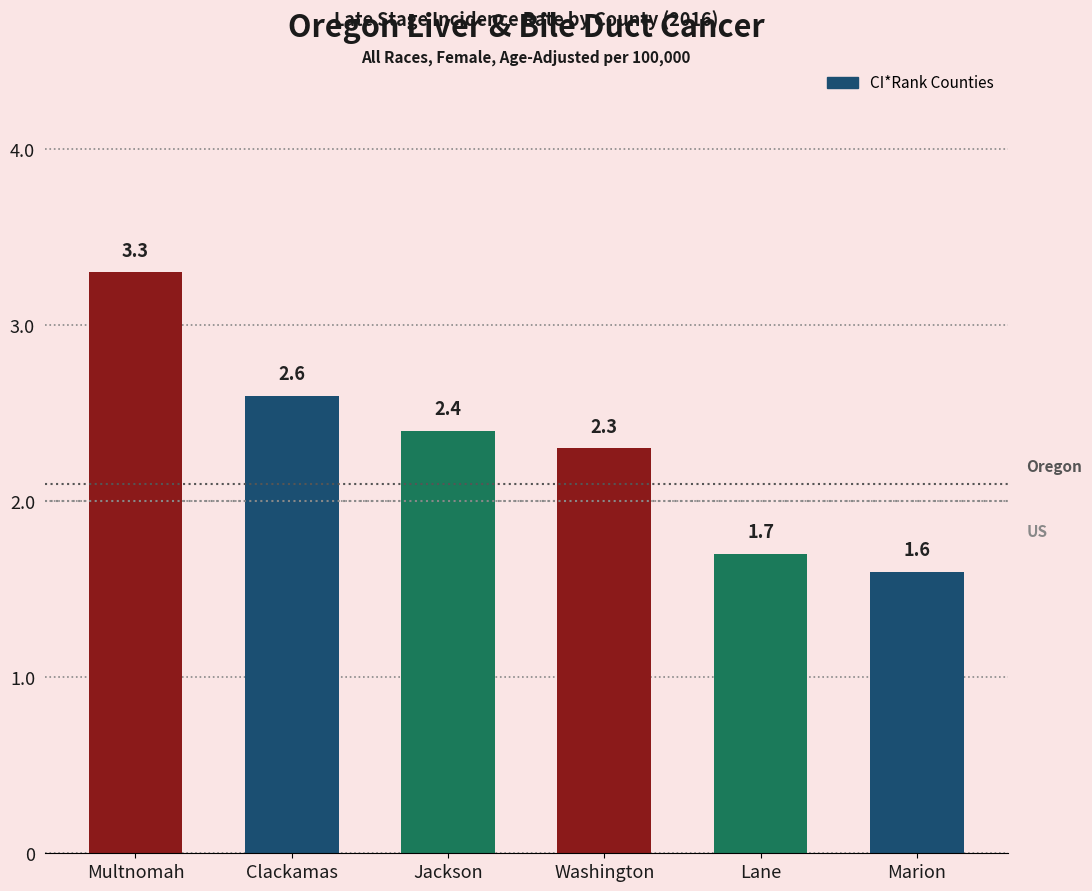

List the labels in order of value, largest first.

Multnomah, Clackamas, Jackson, Washington, Lane, Marion